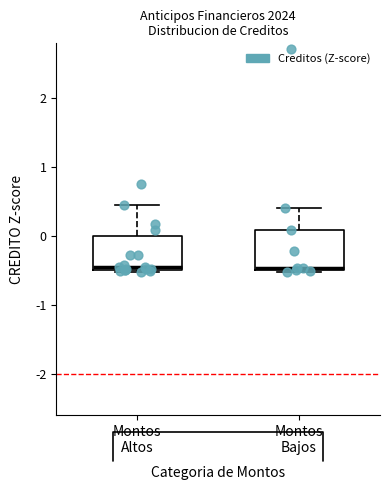

Reading left to right, read every box against the y-axis: the position of its median line, the range the box covers, and the ends of its whiskers. The values are not printed on the chart, so give them approximately, as read against the axis.

Montos Altos: median -0.5 (just above the box's lower edge), box -0.5 to 0.0, whiskers -0.5 (just below the box's lower edge) to 0.4
Montos Bajos: median -0.5 (just above the box's lower edge), box -0.5 to 0.1, whiskers -0.5 to 0.4